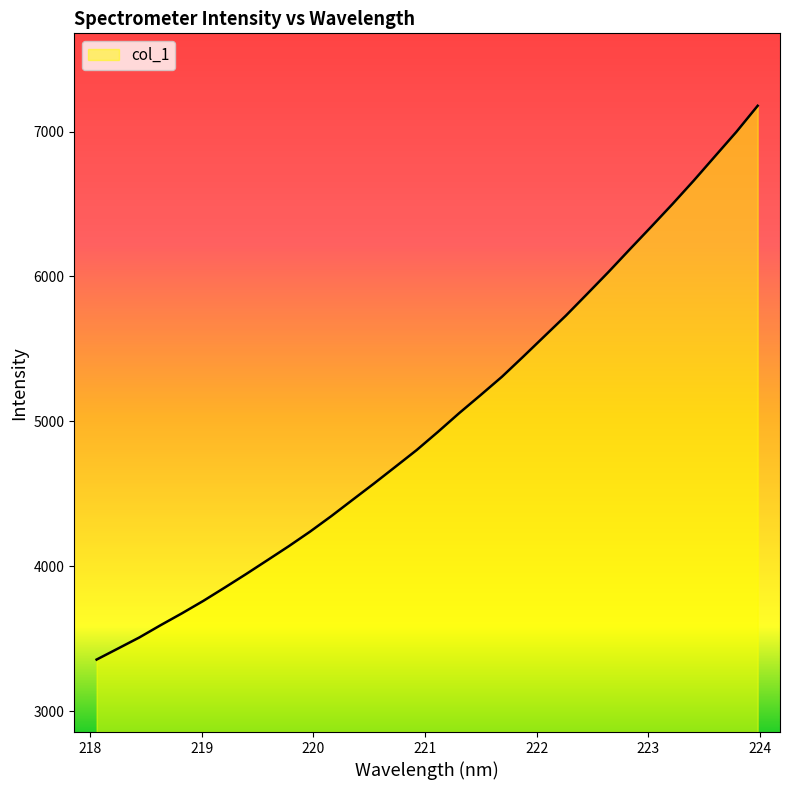

What is the maximum value shown in the chart?

7177.9